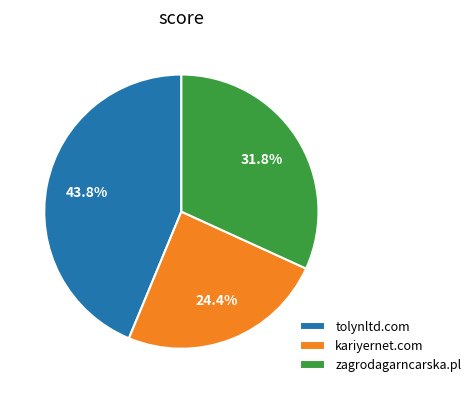

The tolynltd.com slice represents 44% of the pie. True or false?

True